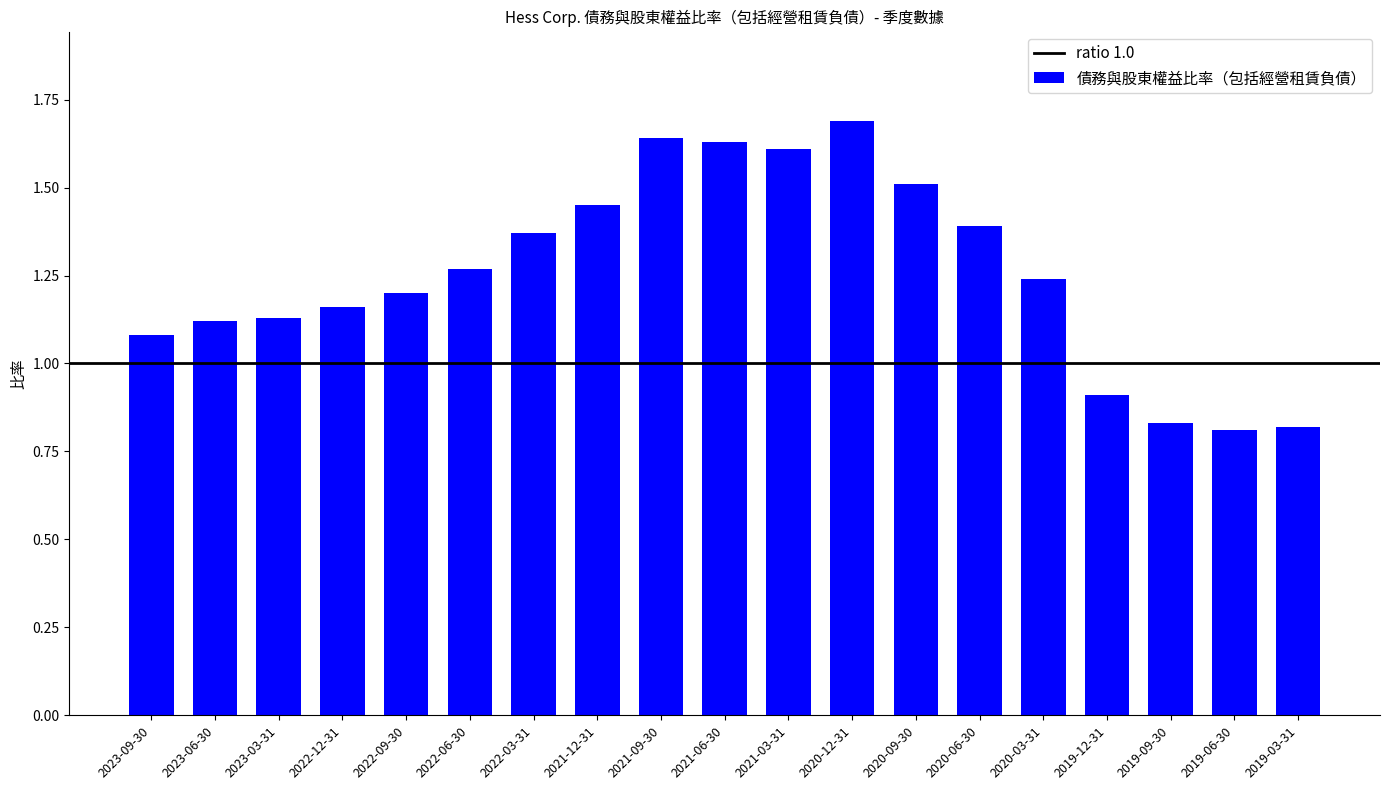

What is the difference between the values at 2023-09-30 and 2019-06-30?

0.3